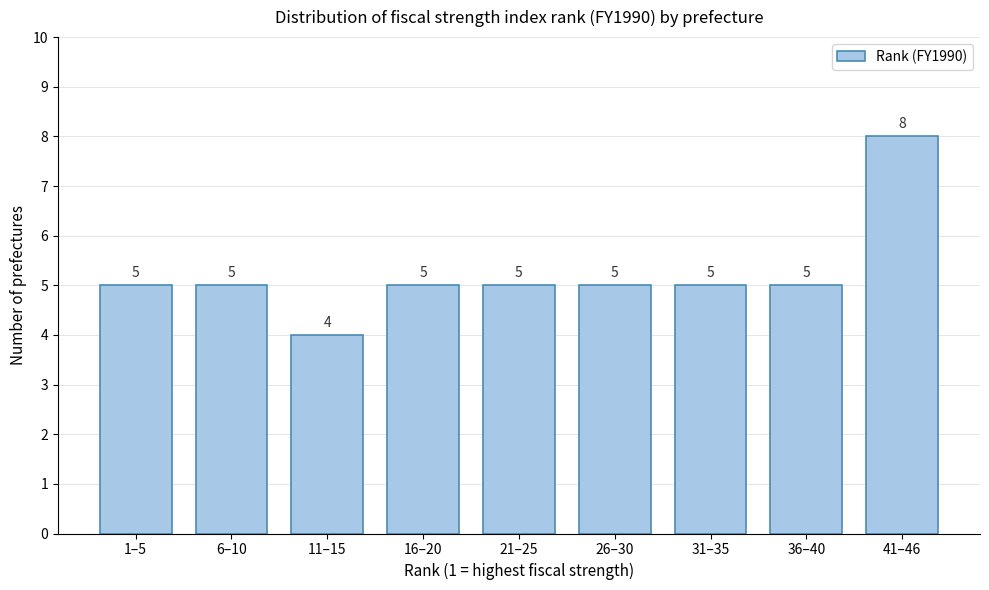

Reading right to left, extract all data points from this chart.

8	5	5	5	5	5	4	5	5